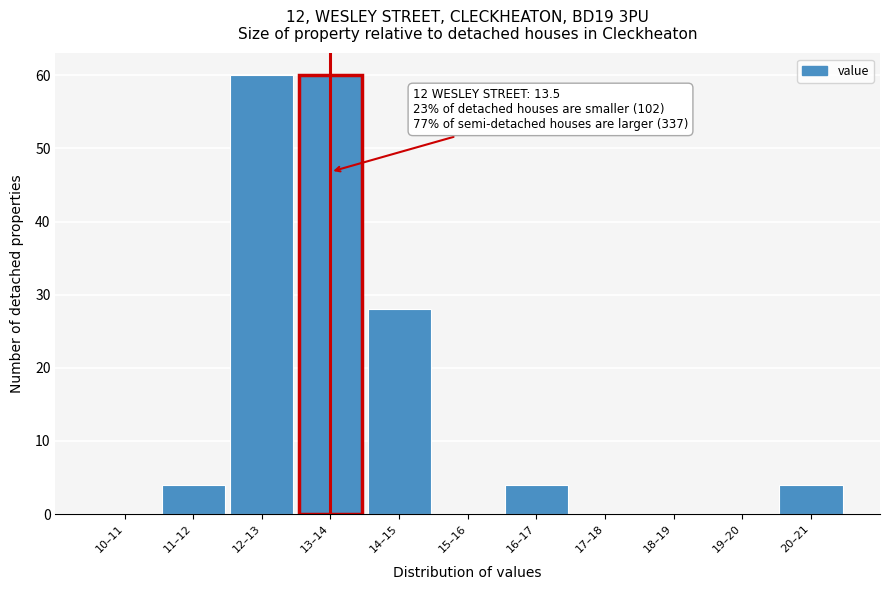

Reading left to right, what are all the values shown in this chart?

10–11=0	11–12=4	12–13=60	13–14=60	14–15=28	15–16=0	16–17=4	17–18=0	18–19=0	19–20=0	20–21=4